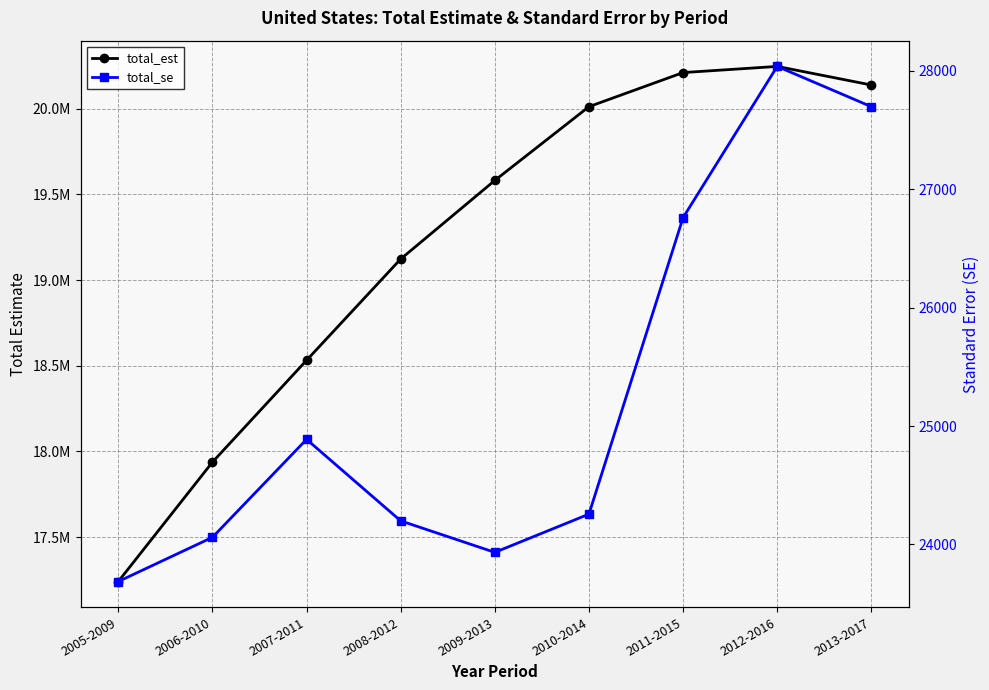

List the series in order of their overall mean, highest first.

total_est, total_se